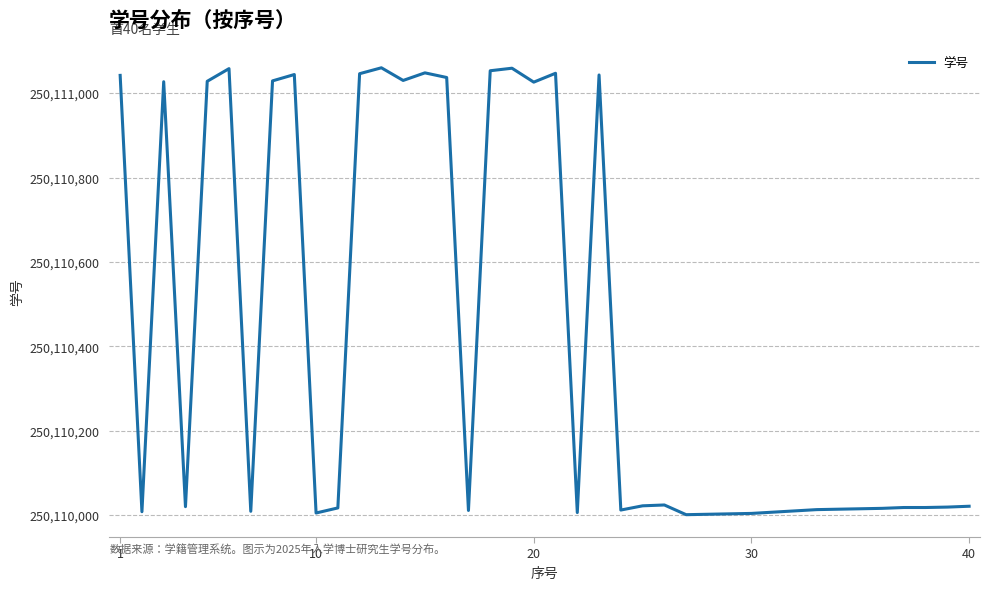

What is the minimum value shown in the chart?

250110001